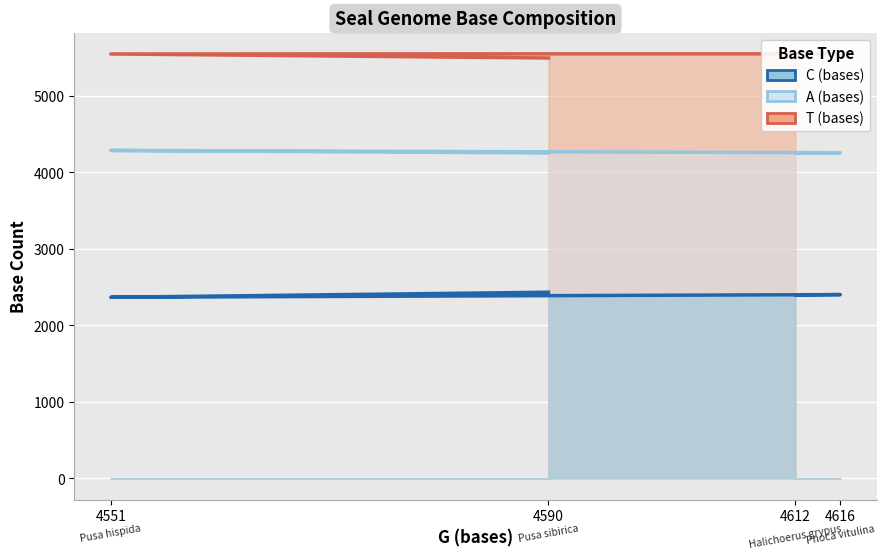

How many data points does each series have?

4